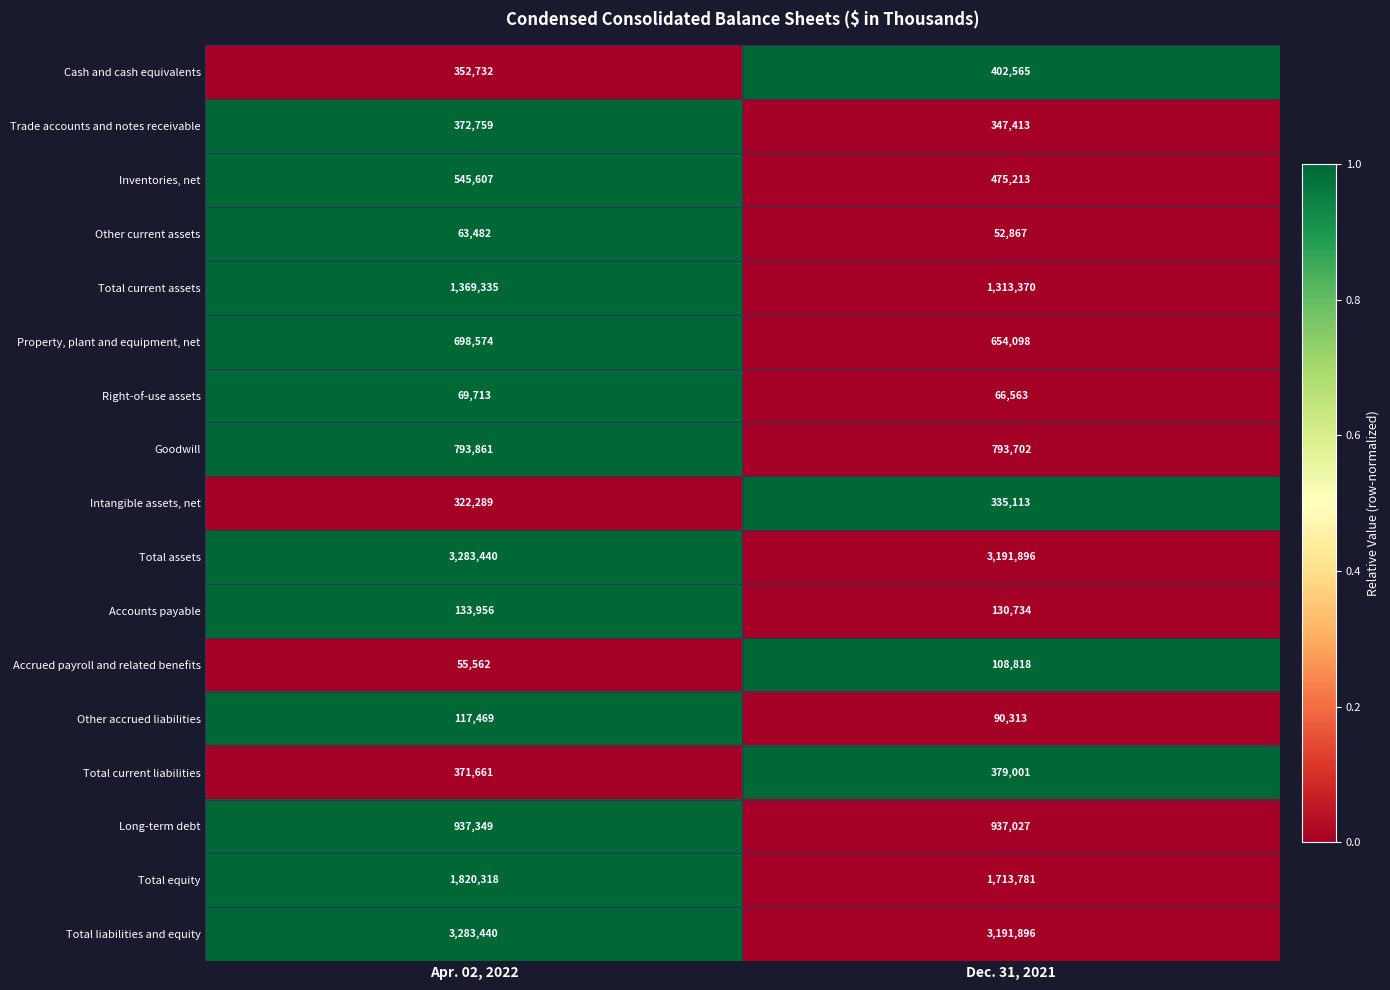

True or false: Long-term debt has a value of 937027 at Dec. 31, 2021.

True